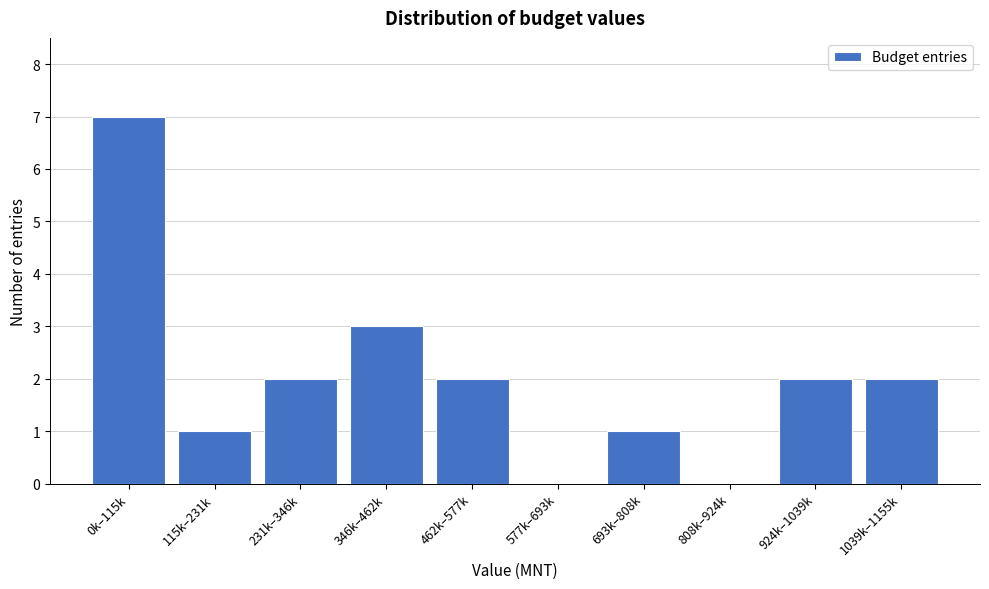

Reading right to left, list all the values displayed in this chart.

1039k–1155k=2	924k–1039k=2	808k–924k=0	693k–808k=1	577k–693k=0	462k–577k=2	346k–462k=3	231k–346k=2	115k–231k=1	0k–115k=7